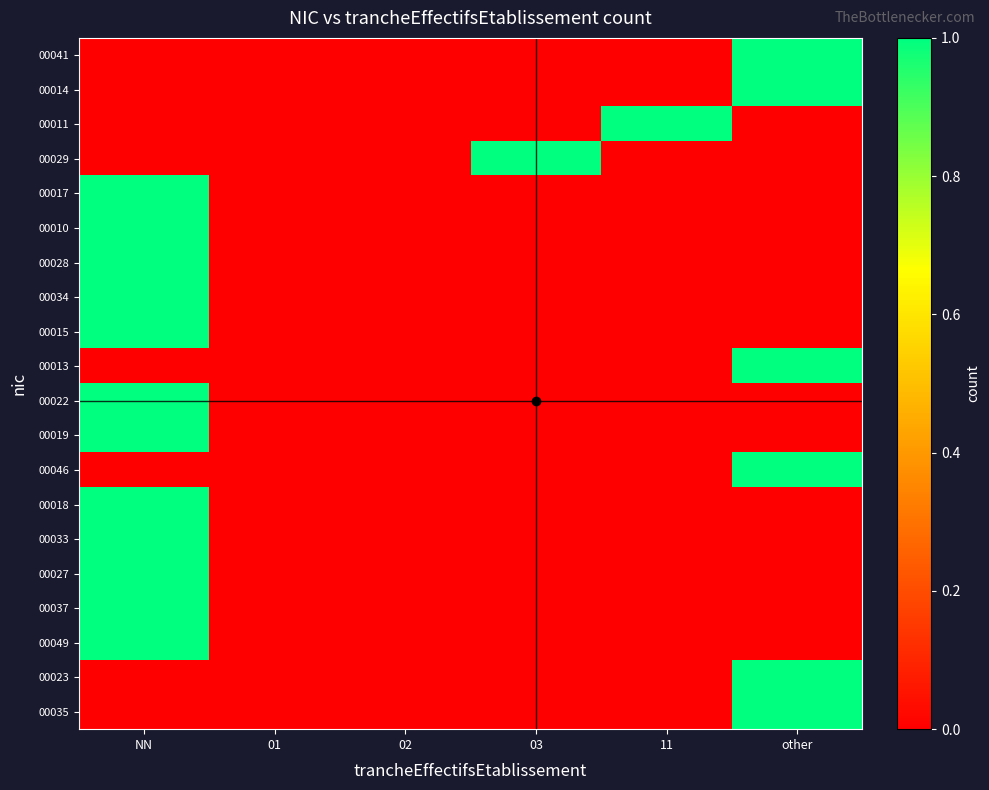

At 03, list the series in order from largest to smallest.

00029, 00041, 00014, 00011, 00017, 00010, 00028, 00034, 00015, 00013, 00022, 00019, 00046, 00018, 00033, 00027, 00037, 00049, 00023, 00035